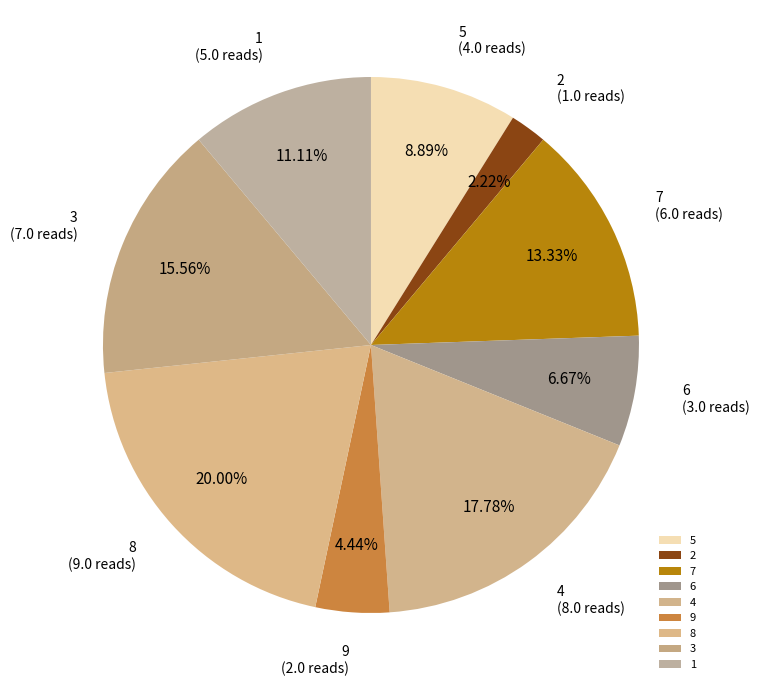

To the nearest percent, what percentage of the pie is 9?

4%